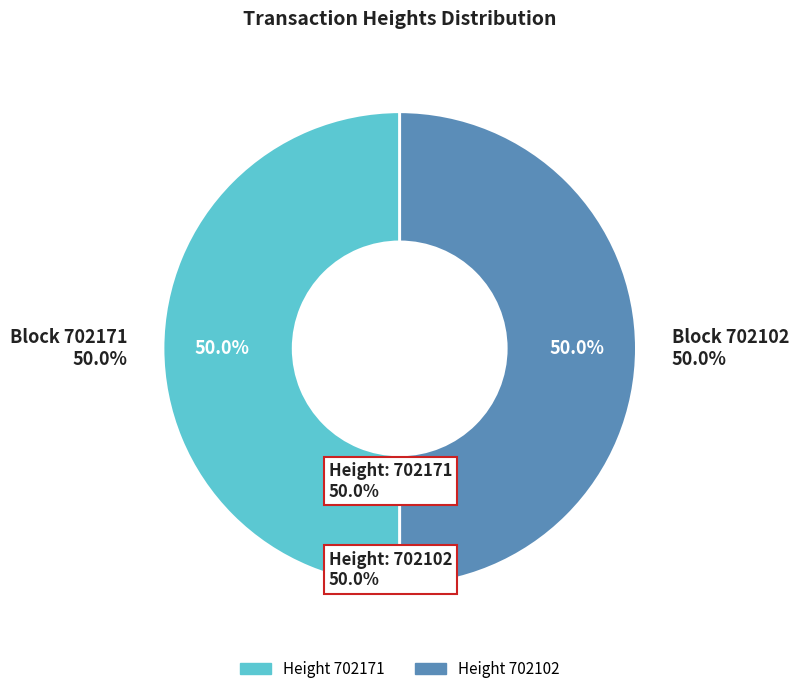

Rank the categories by value from lowest to highest.

702102, 702171